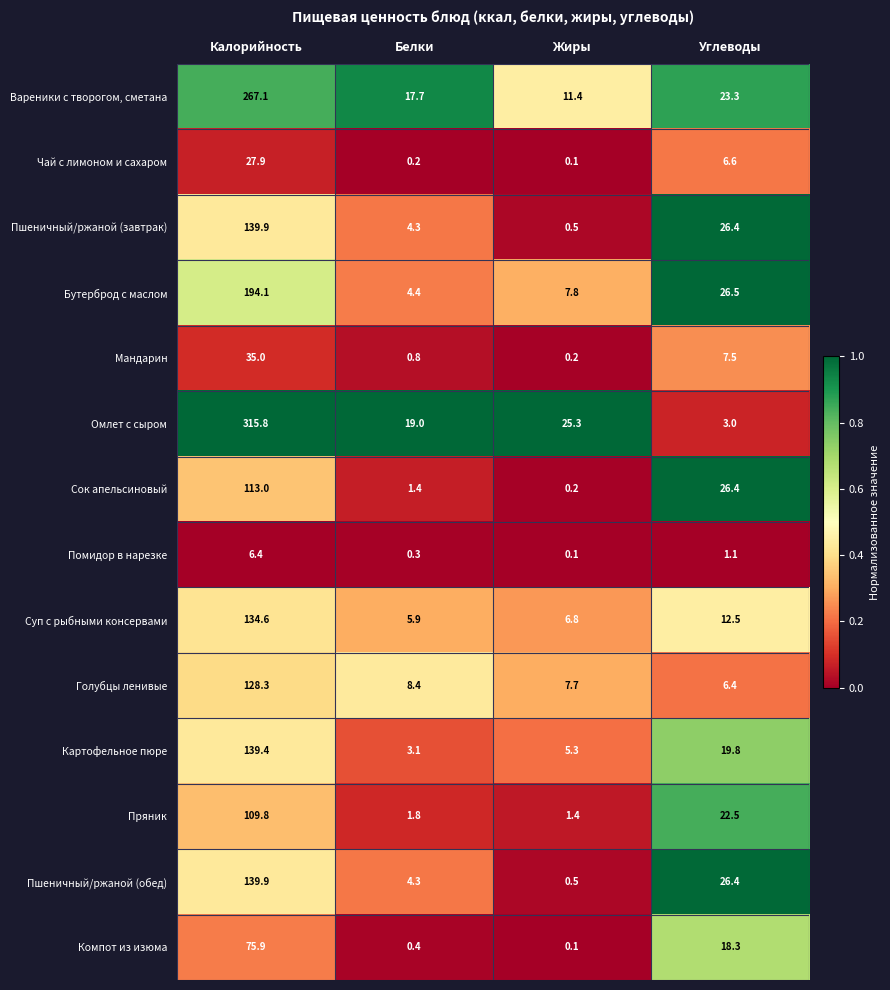

What value does the Бутерброд с маслом series have at Белки?

4.4